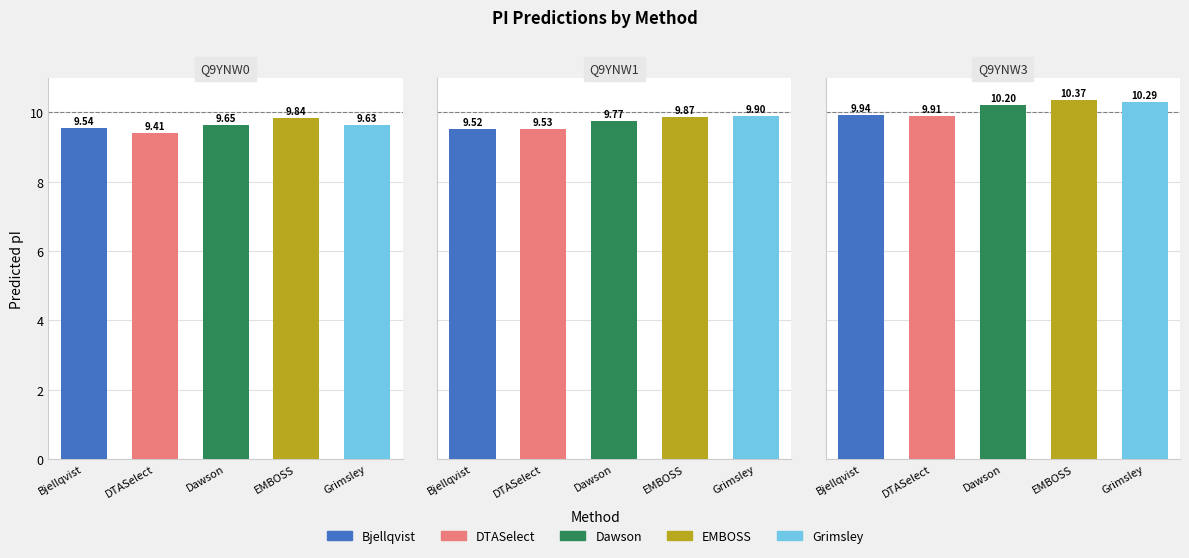

What is the difference between the highest and lowest values at Q9YNW3?

0.5